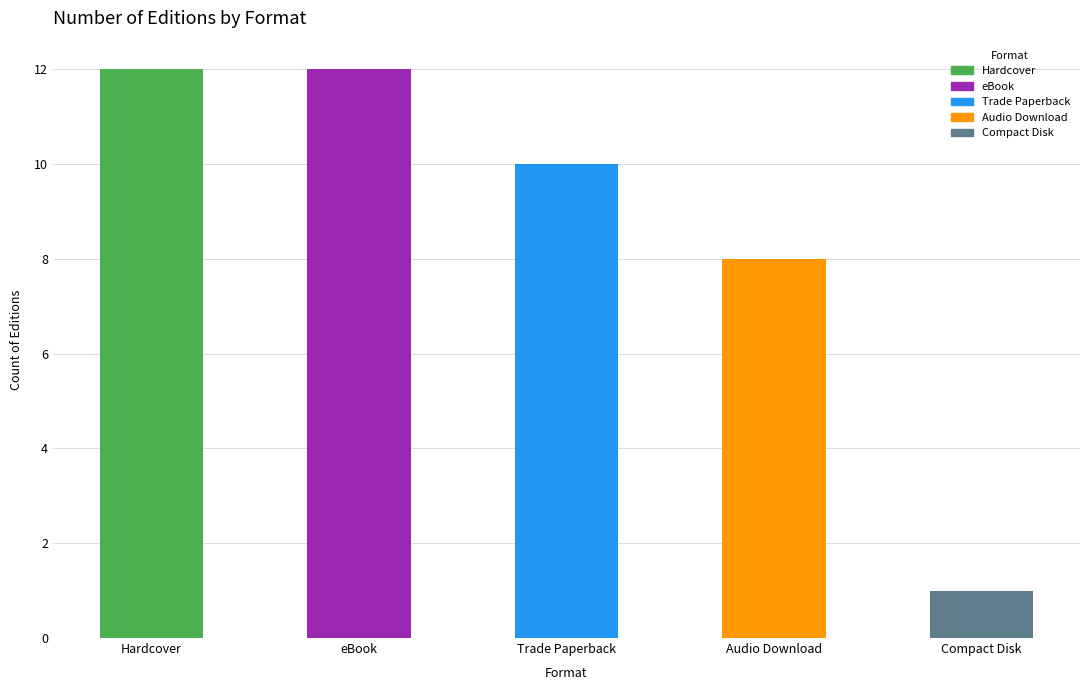

Reading left to right, extract all data points from this chart.

12	12	10	8	1